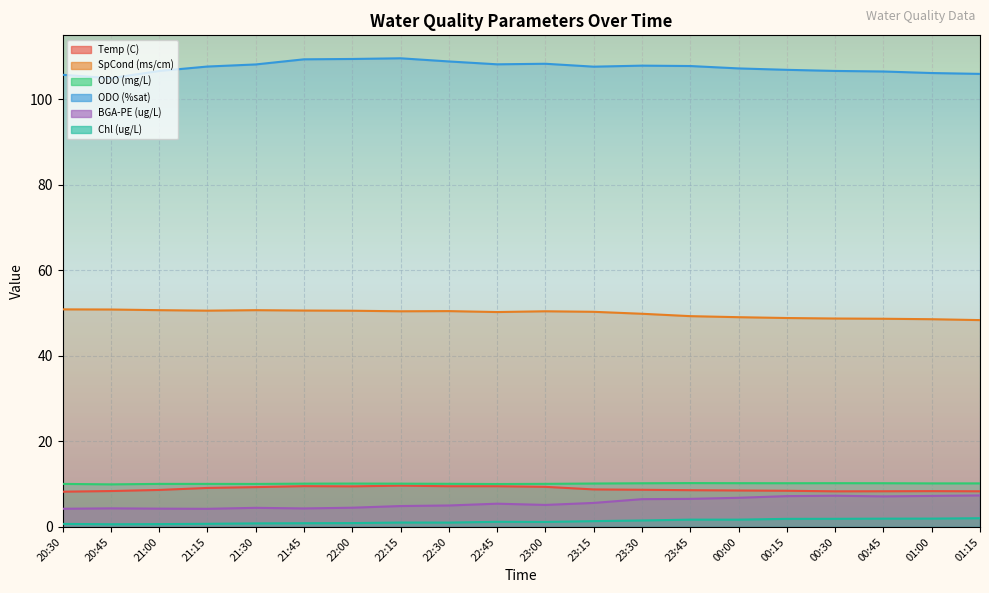

What is the average value of the SpCond (ms/cm) series?

49.9